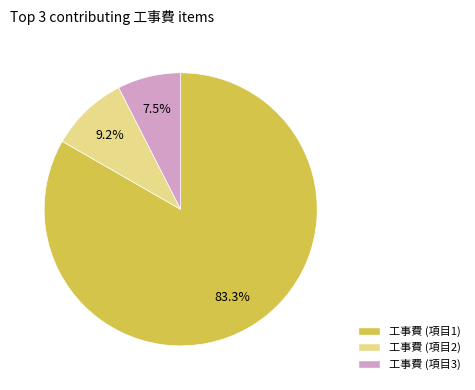

Is there any slice that represents more than half of the pie?

Yes